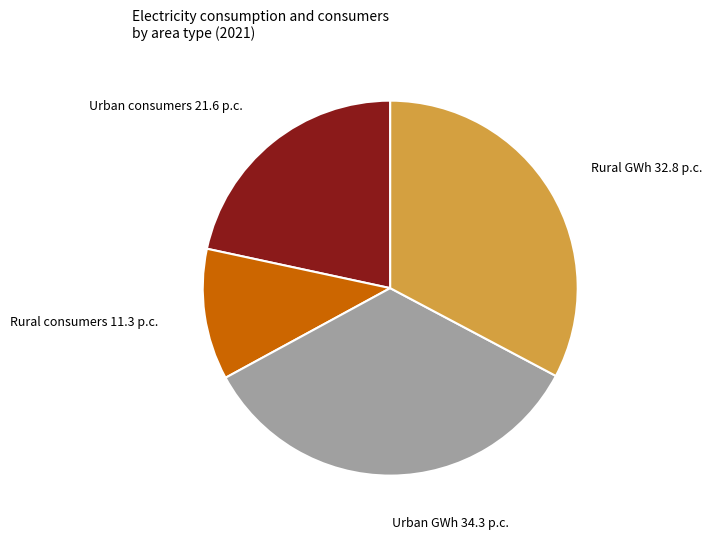

Approximately how many times larger is the value at Rural consumers compared to Urban GWh?

0.3